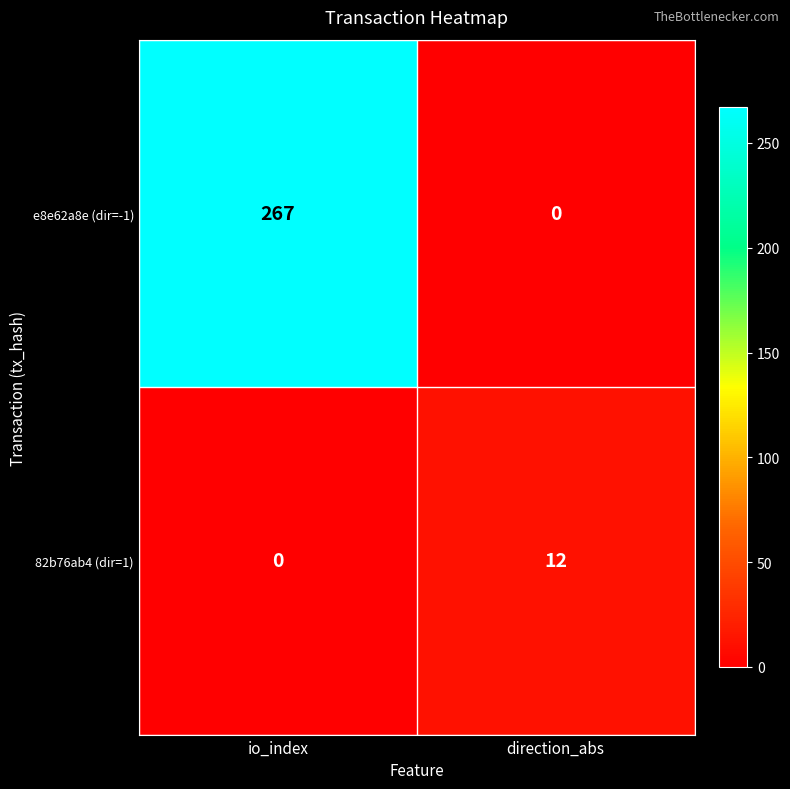

At direction_abs, list the series in order from smallest to largest.

e8e62a8e (dir=-1), 82b76ab4 (dir=1)